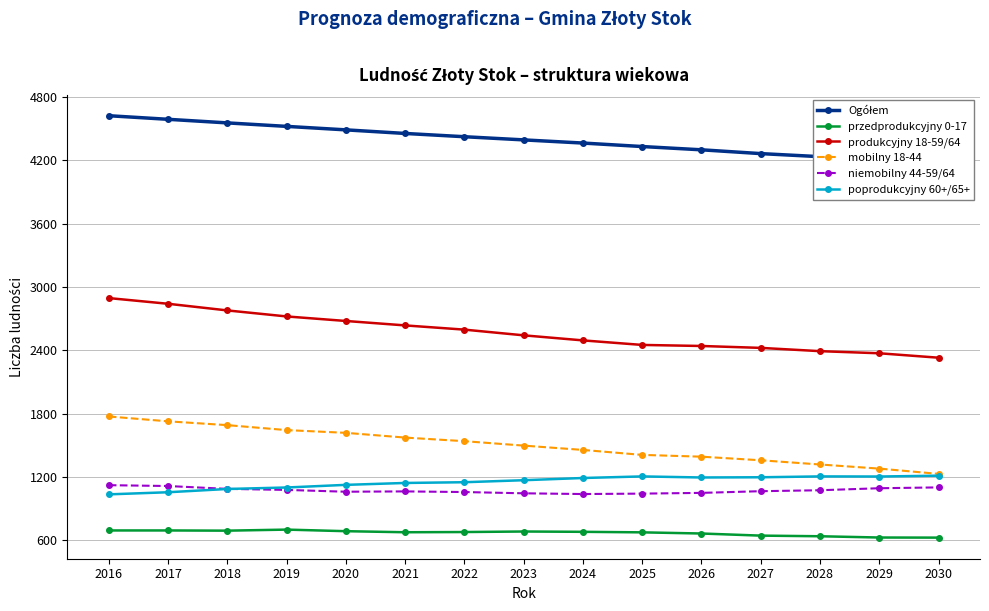

What are all the series names shown in the legend?

Ogółem, przedprodukcyjny 0-17, produkcyjny 18-59/64, mobilny 18-44, niemobilny 44-59/64, poprodukcyjny 60+/65+